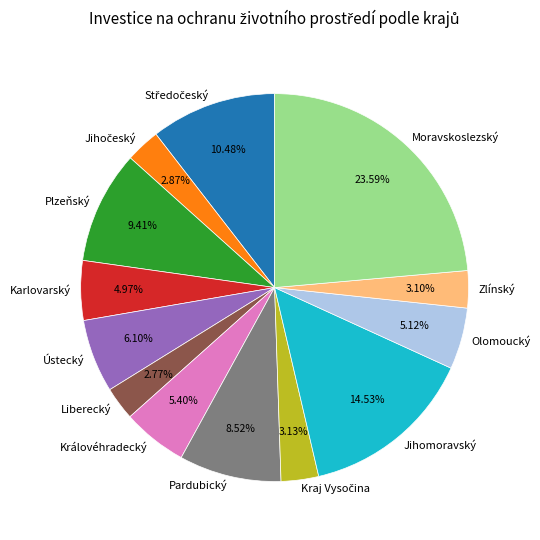

True or false: Liberecký accounts for 3% of the total.

True